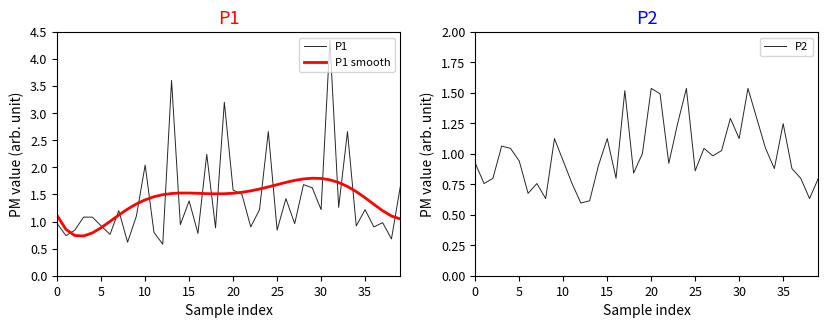

How many data points in P1 are less than 1?

18